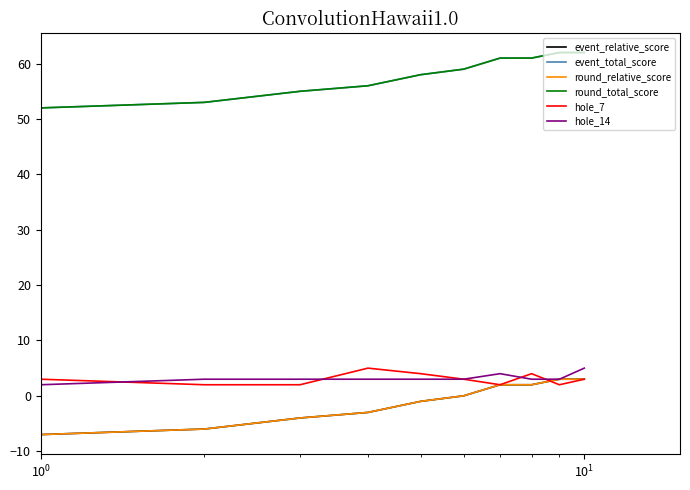

Does the chart display data point markers on the line(s)?

No